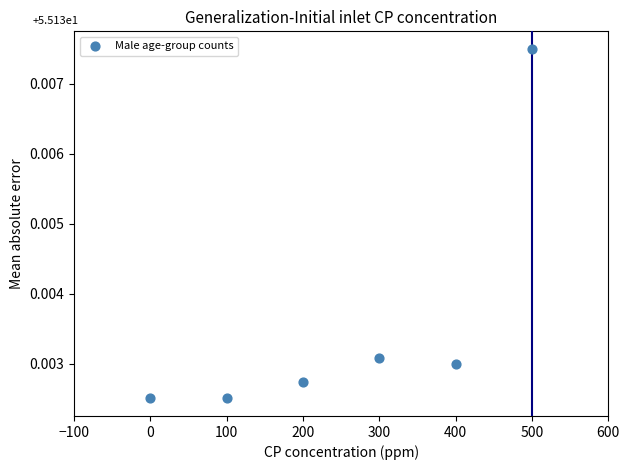

What is the range of X values (max minus min)?

500.0